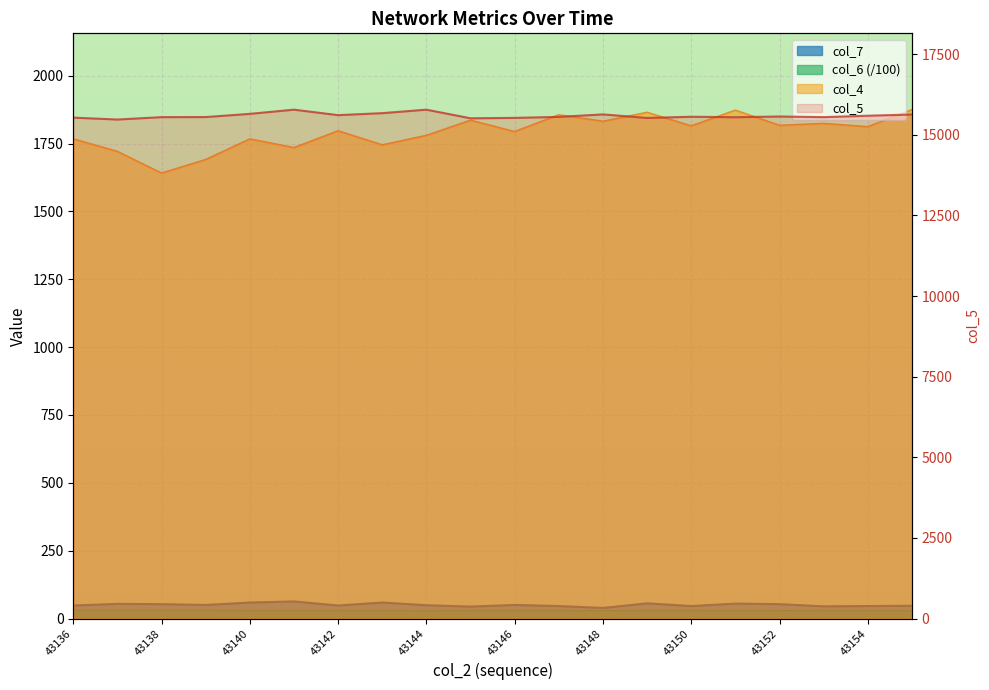

At which label does col_6 first exceed 28?

43136